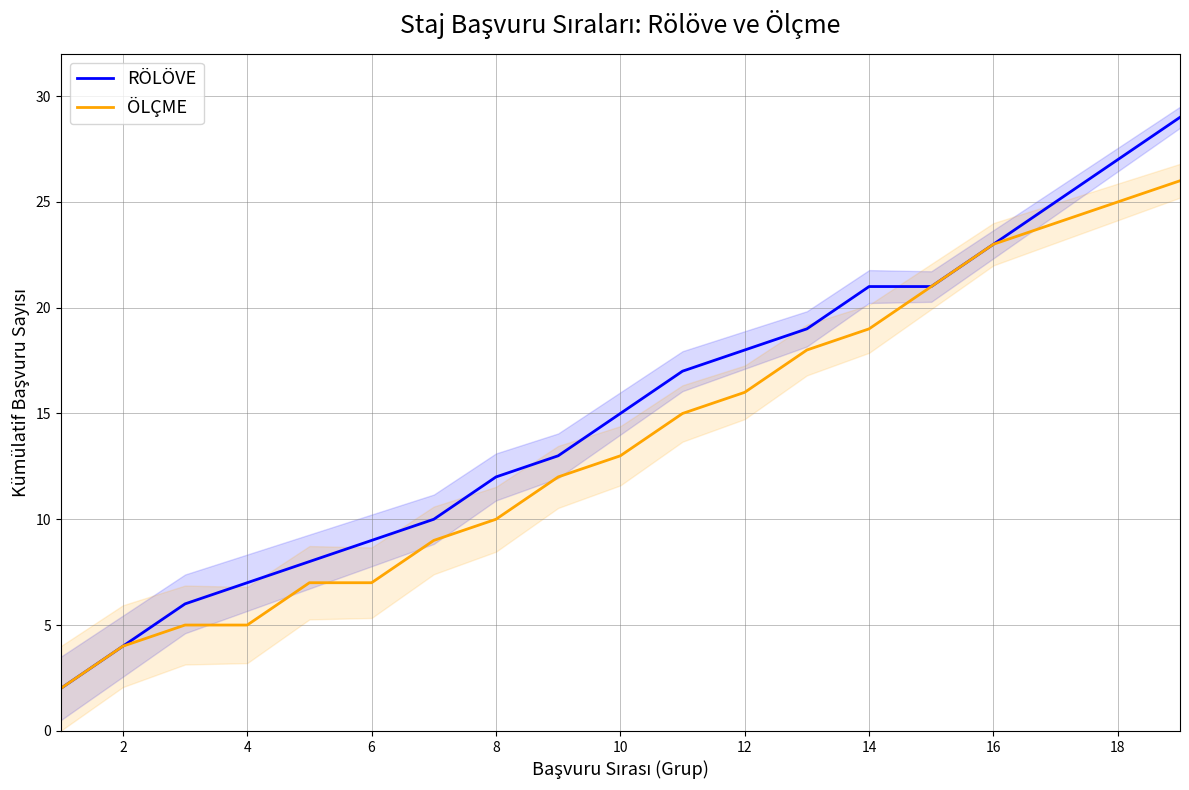

True or false: RÖLÖVE and ÖLÇME cross at least once.

False